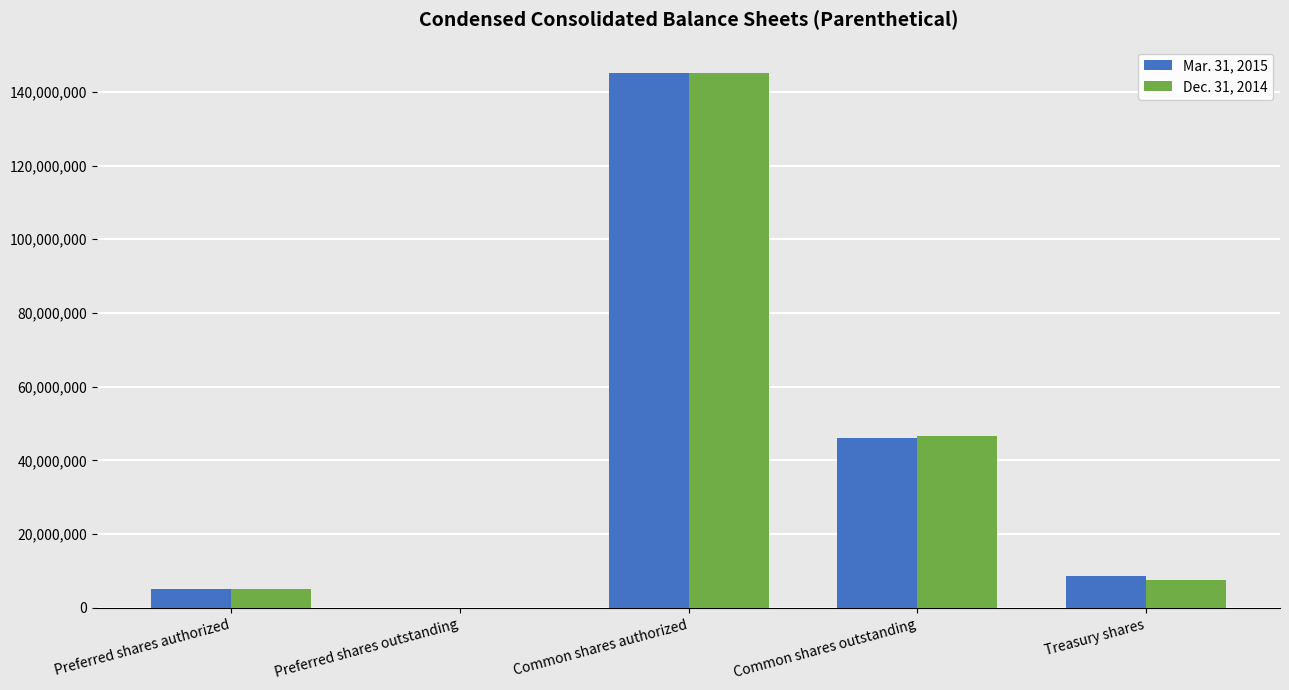

True or false: Dec. 31, 2014 has a value of -57993026 at Preferred shares outstanding.

False